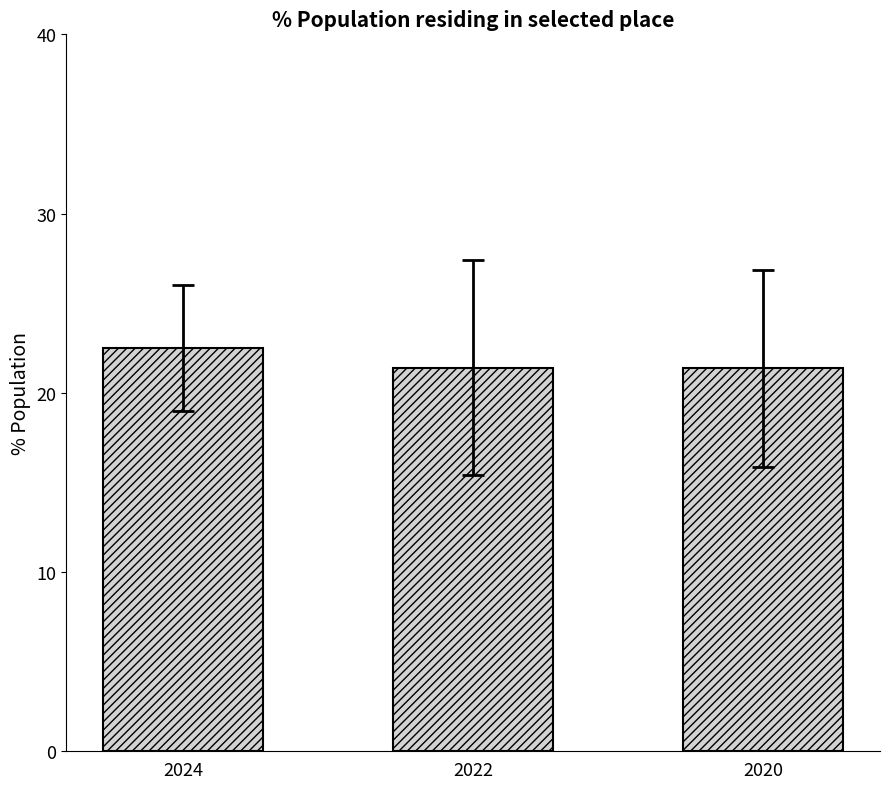

What is the greatest value displayed?

22.5